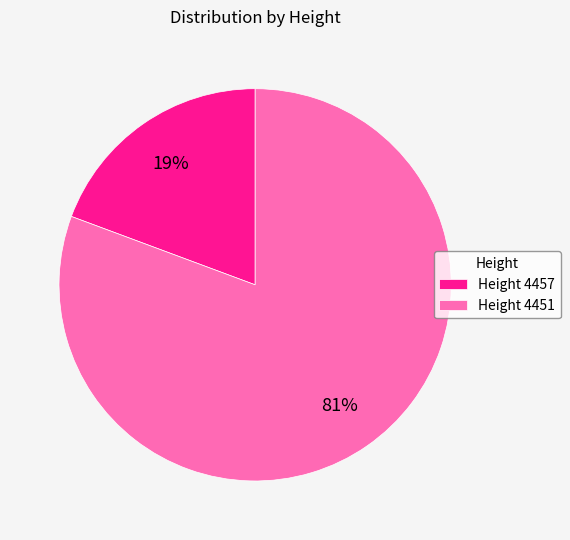

To the nearest percent, what portion does Height 4457 represent?

19%